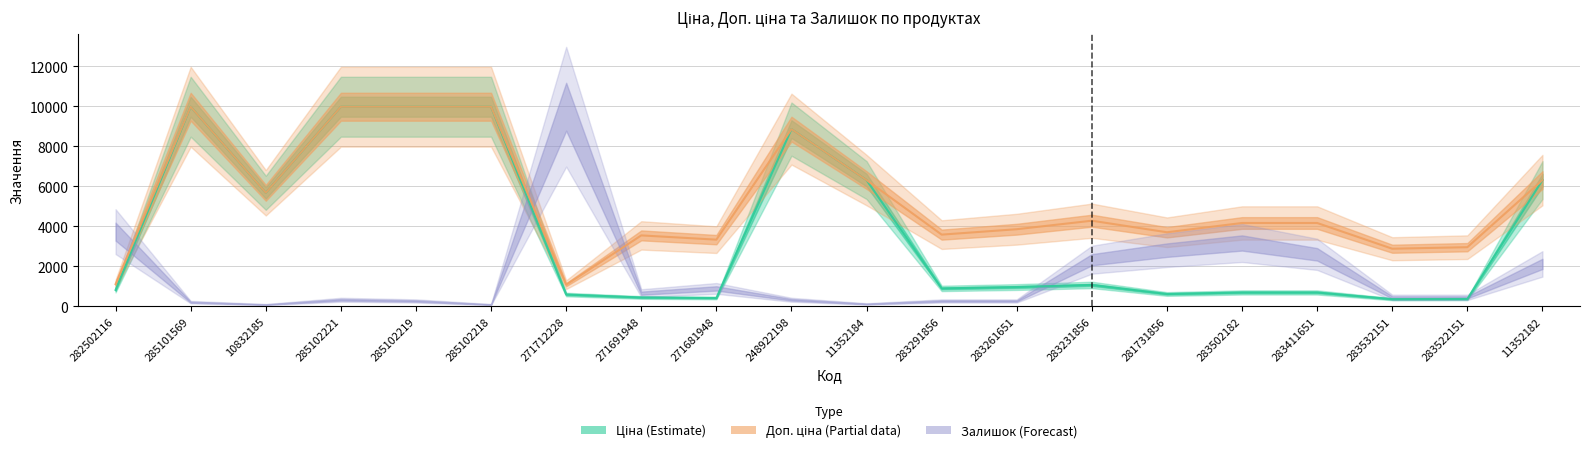

Which series has the largest total across all categories?

Доп. ціна